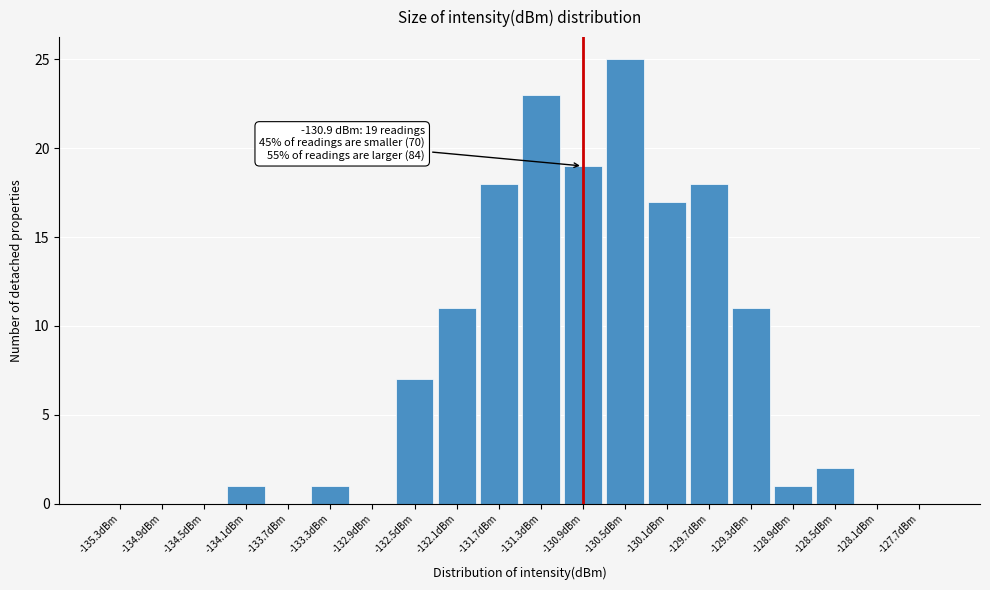

Which range on the x-axis has the tallest bar?

-130.7 to -130.3